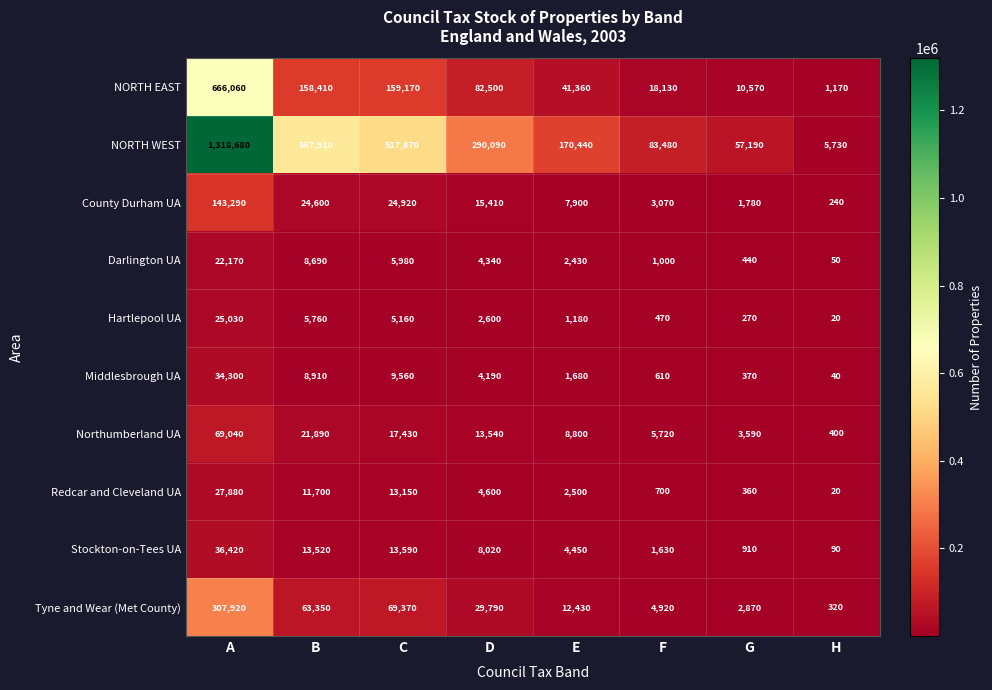

The Hartlepool UA series shows 1793 at B. True or false?

False